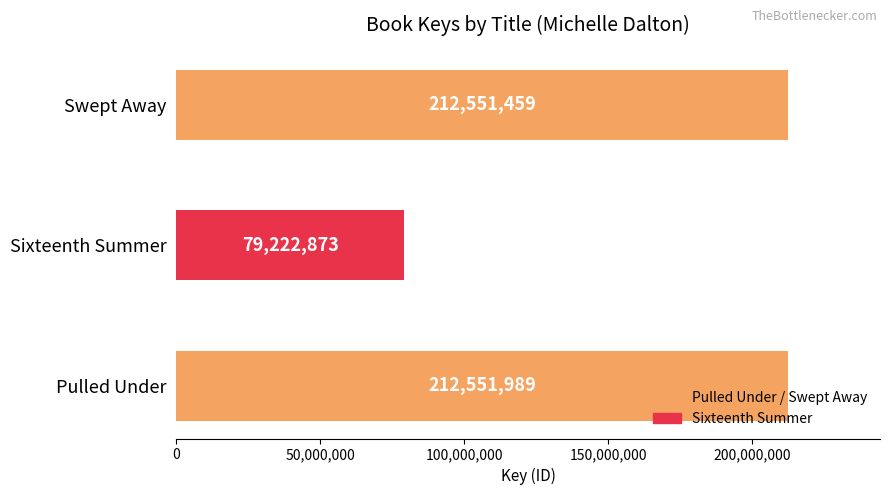

List the labels in order of value, largest first.

Pulled Under, Swept Away, Sixteenth Summer